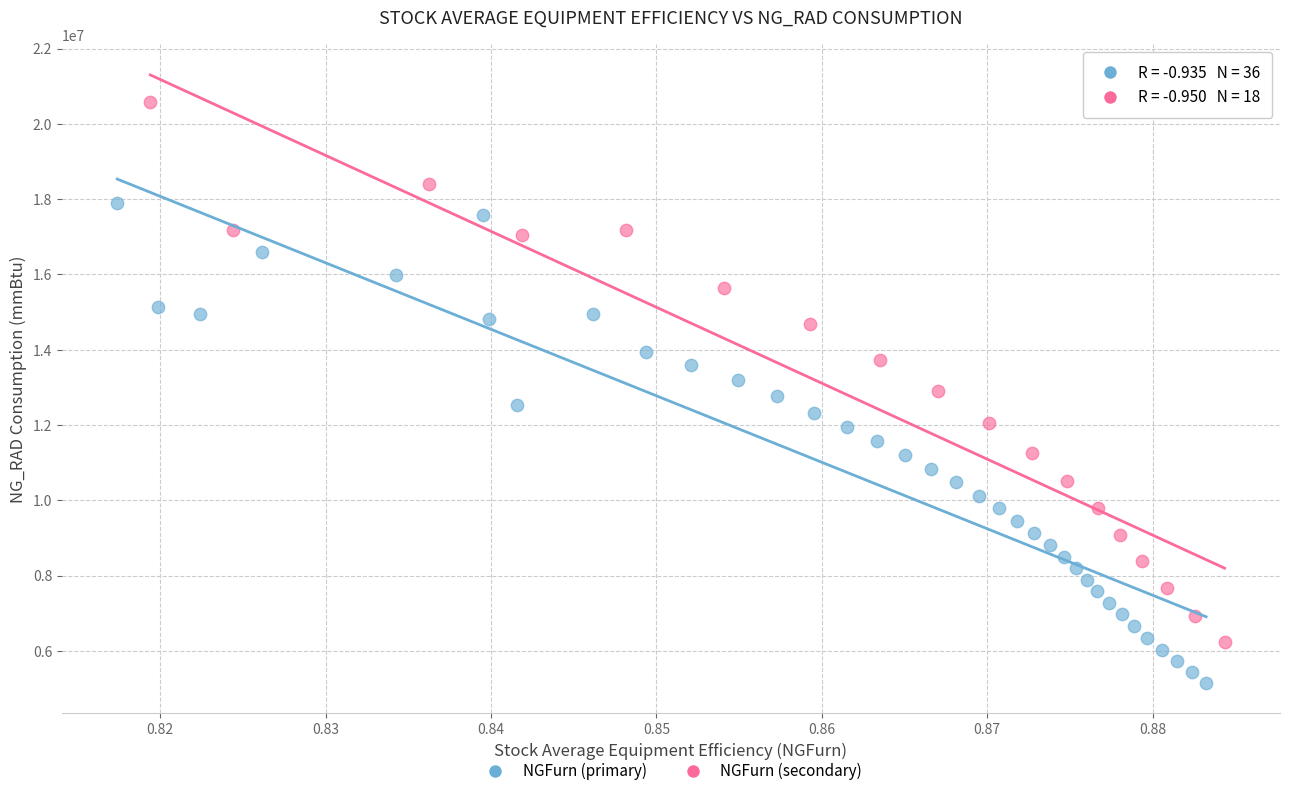

Which series contains the highest Y value?

NGFurn (secondary)